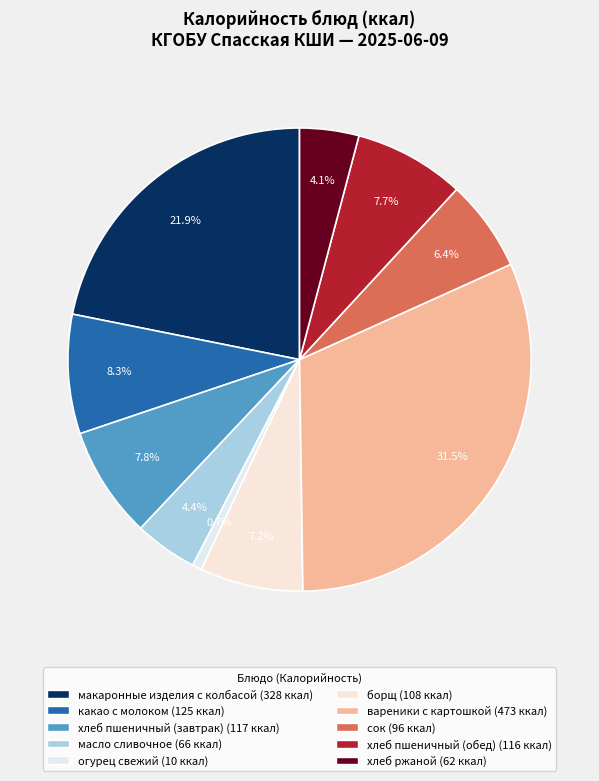

Is there any slice that represents more than half of the pie?

No